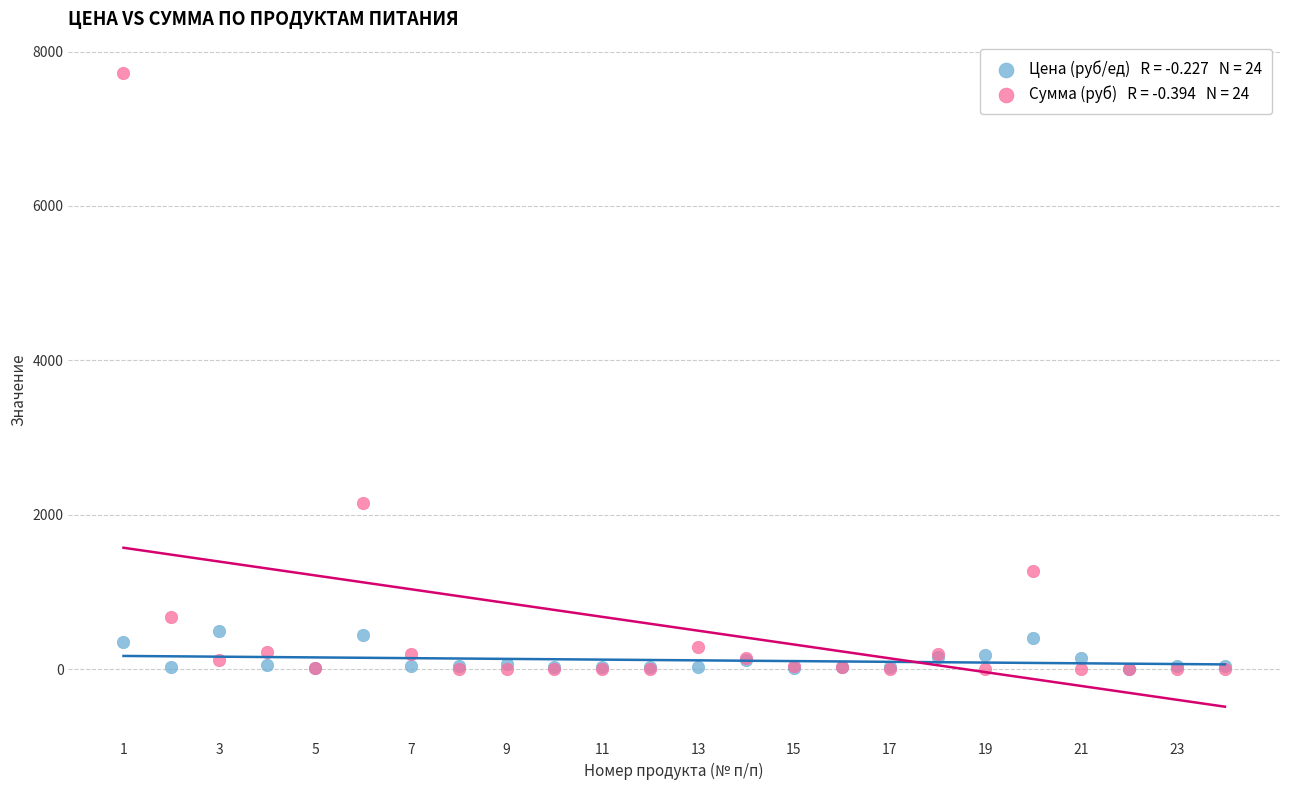

Across all series, what Y value is closest to 3858?

2150.6